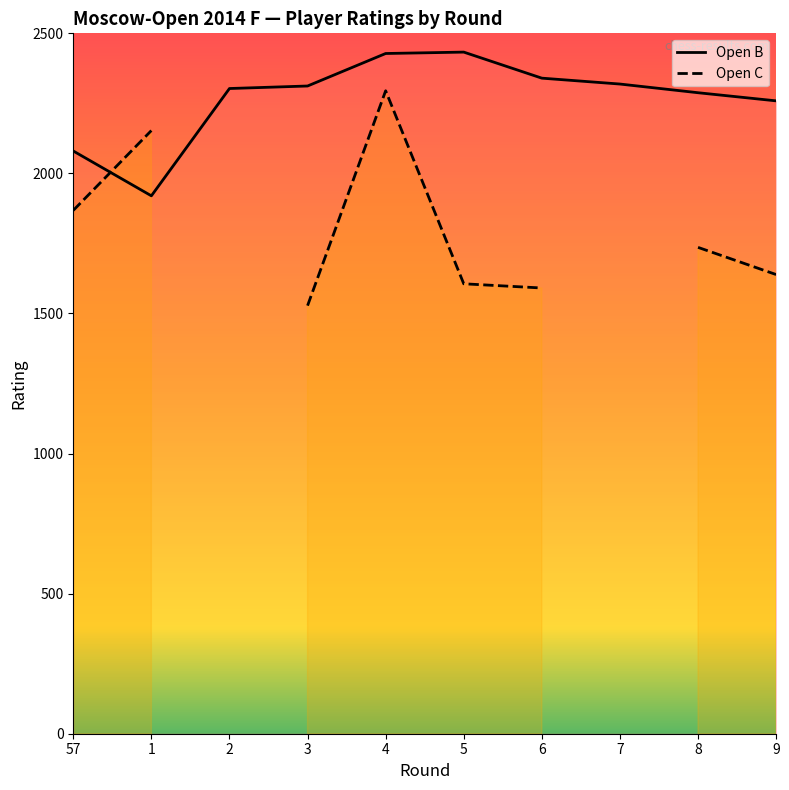

The chart shows a value of 3456 at 9. True or false?

False